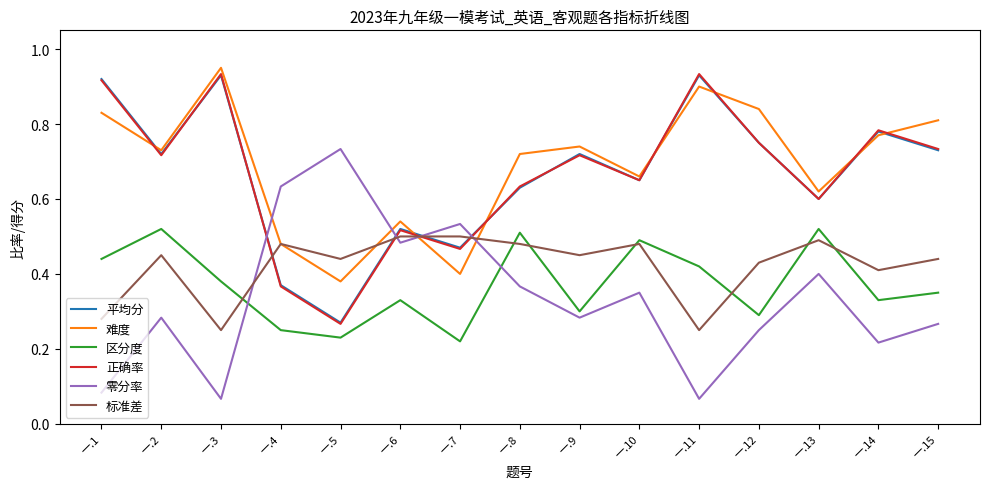

At which label is 正确率 closest to 0?

一.5